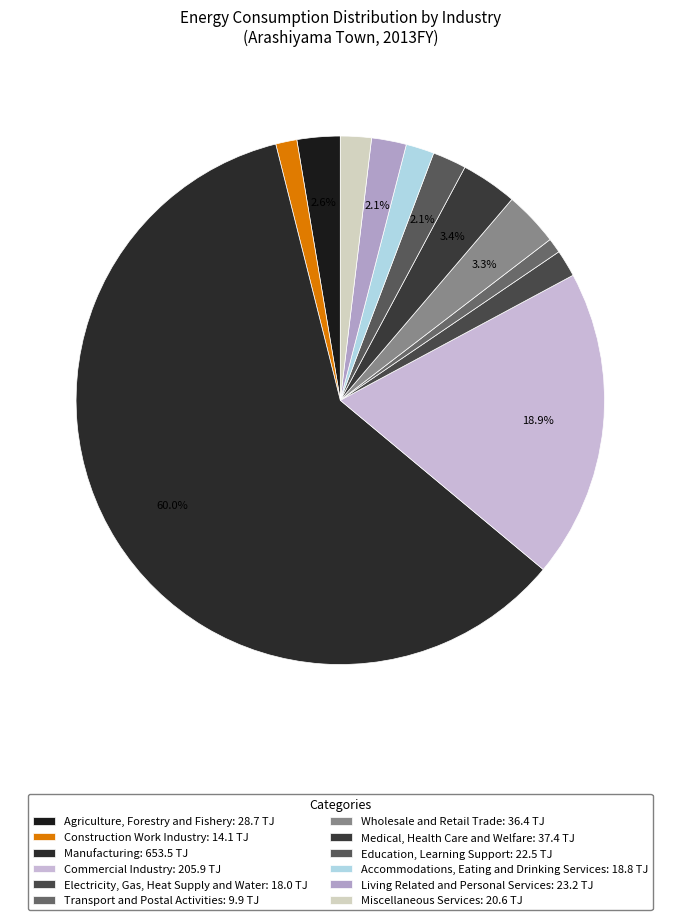

To the nearest percent, what percentage of the pie is Wholesale and Retail Trade?

3%